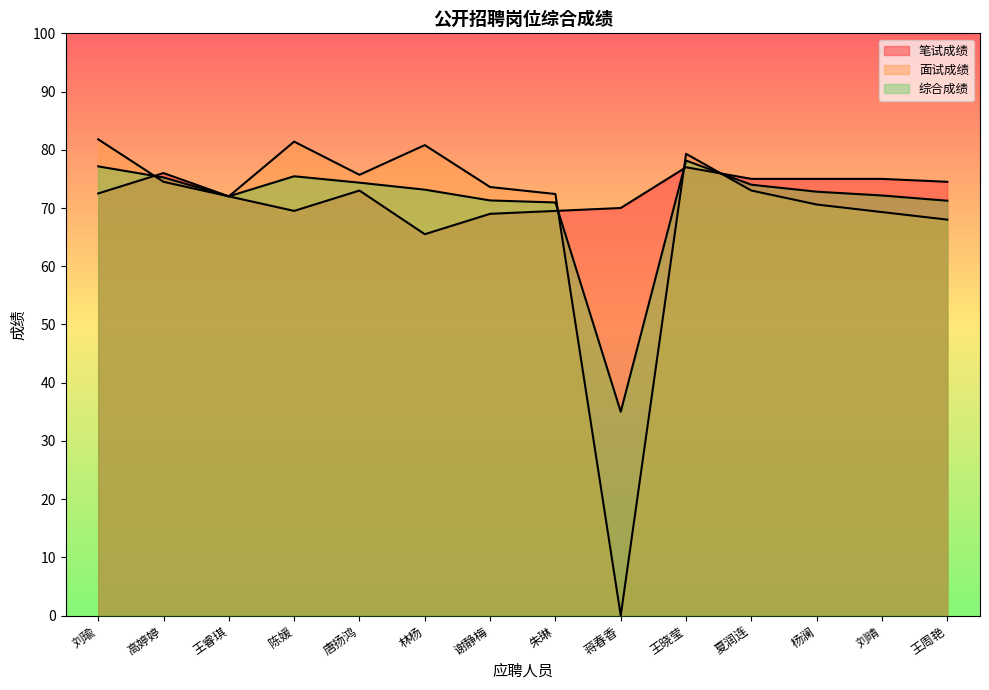

Is it true that 面试成绩 equals 79.3 at 王晓莹?

True